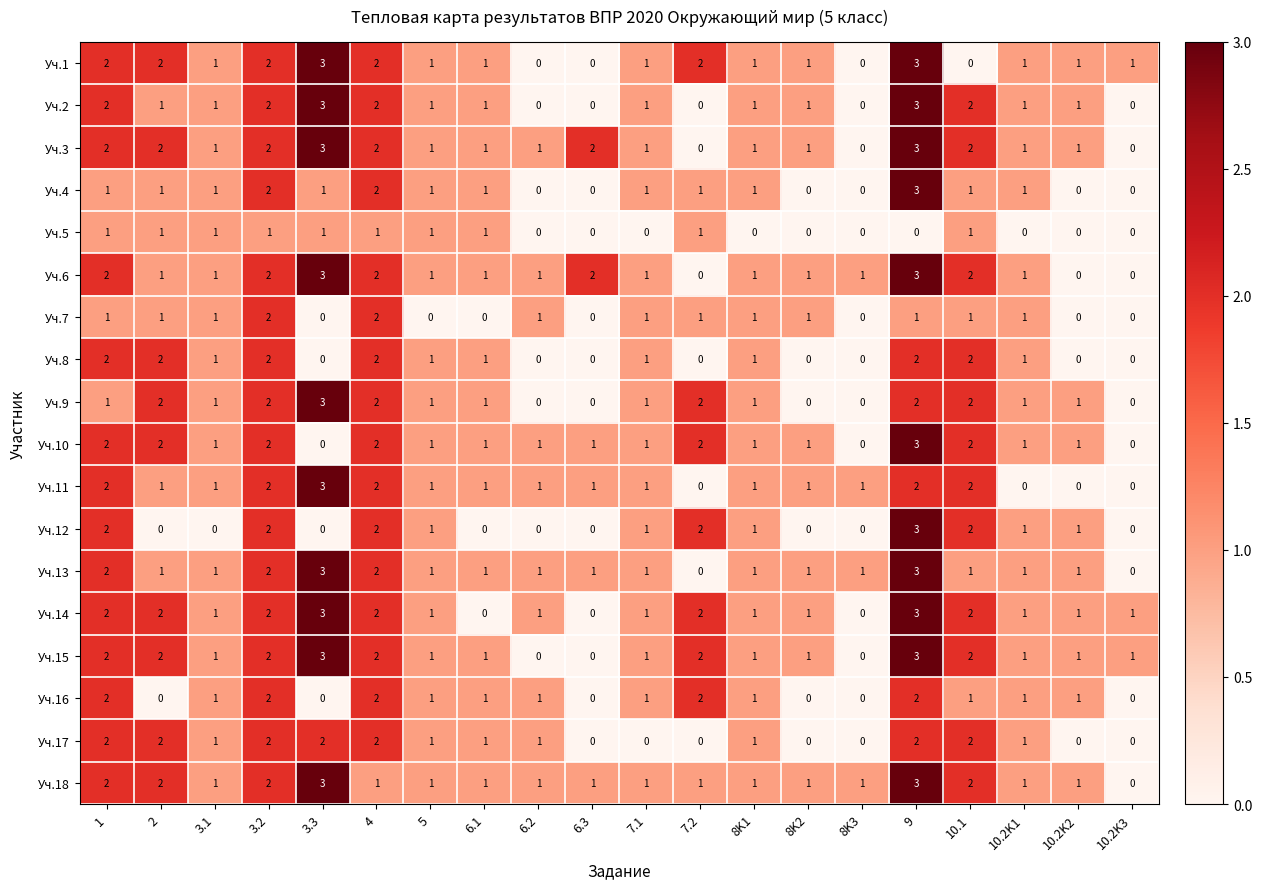

What is the difference between the highest and lowest values at 9?

3